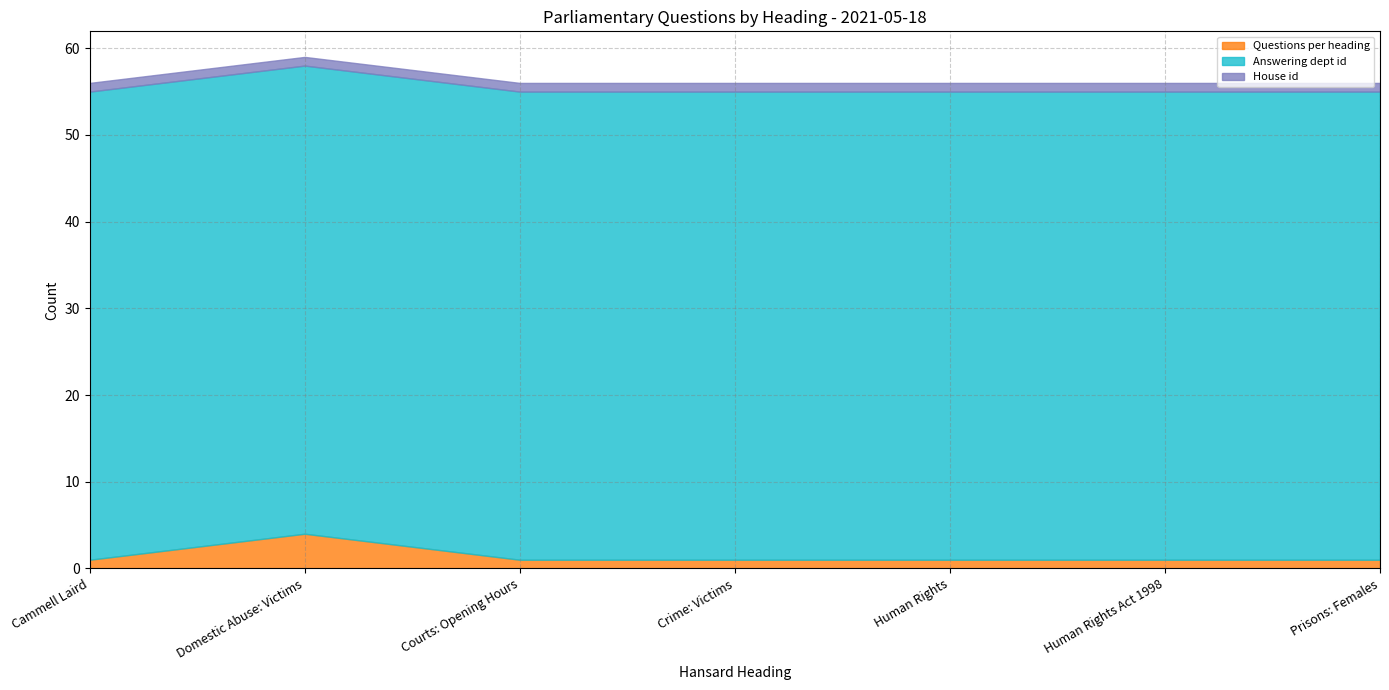

Reading left to right, transcribe all the data shown in this chart.

Questions per heading: Cammell Laird=1	Domestic Abuse: Victims=4	Courts: Opening Hours=1	Crime: Victims=1	Human Rights=1	Human Rights Act 1998=1	Prisons: Females=1
Answering dept id: Cammell Laird=54	Domestic Abuse: Victims=54	Courts: Opening Hours=54	Crime: Victims=54	Human Rights=54	Human Rights Act 1998=54	Prisons: Females=54
House id: Cammell Laird=1	Domestic Abuse: Victims=1	Courts: Opening Hours=1	Crime: Victims=1	Human Rights=1	Human Rights Act 1998=1	Prisons: Females=1